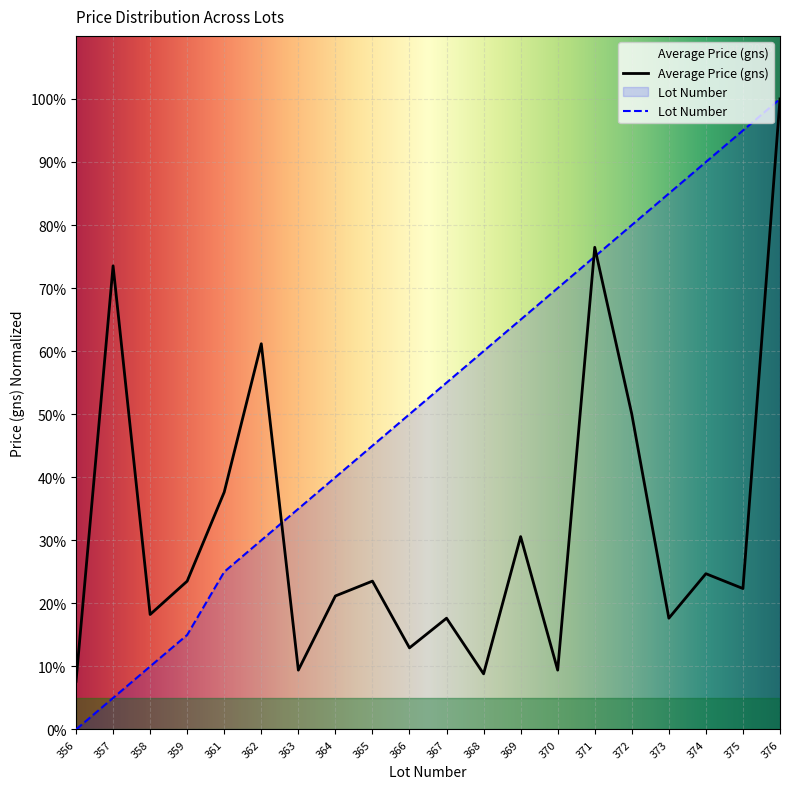

What is the average value of the Lot Number series?

51.5